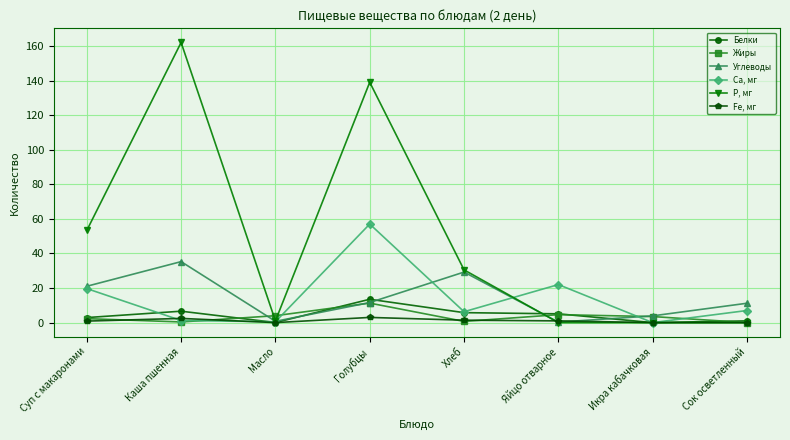

Which series ends up on top after the final intersection of Углеводы and Жиры?

Углеводы